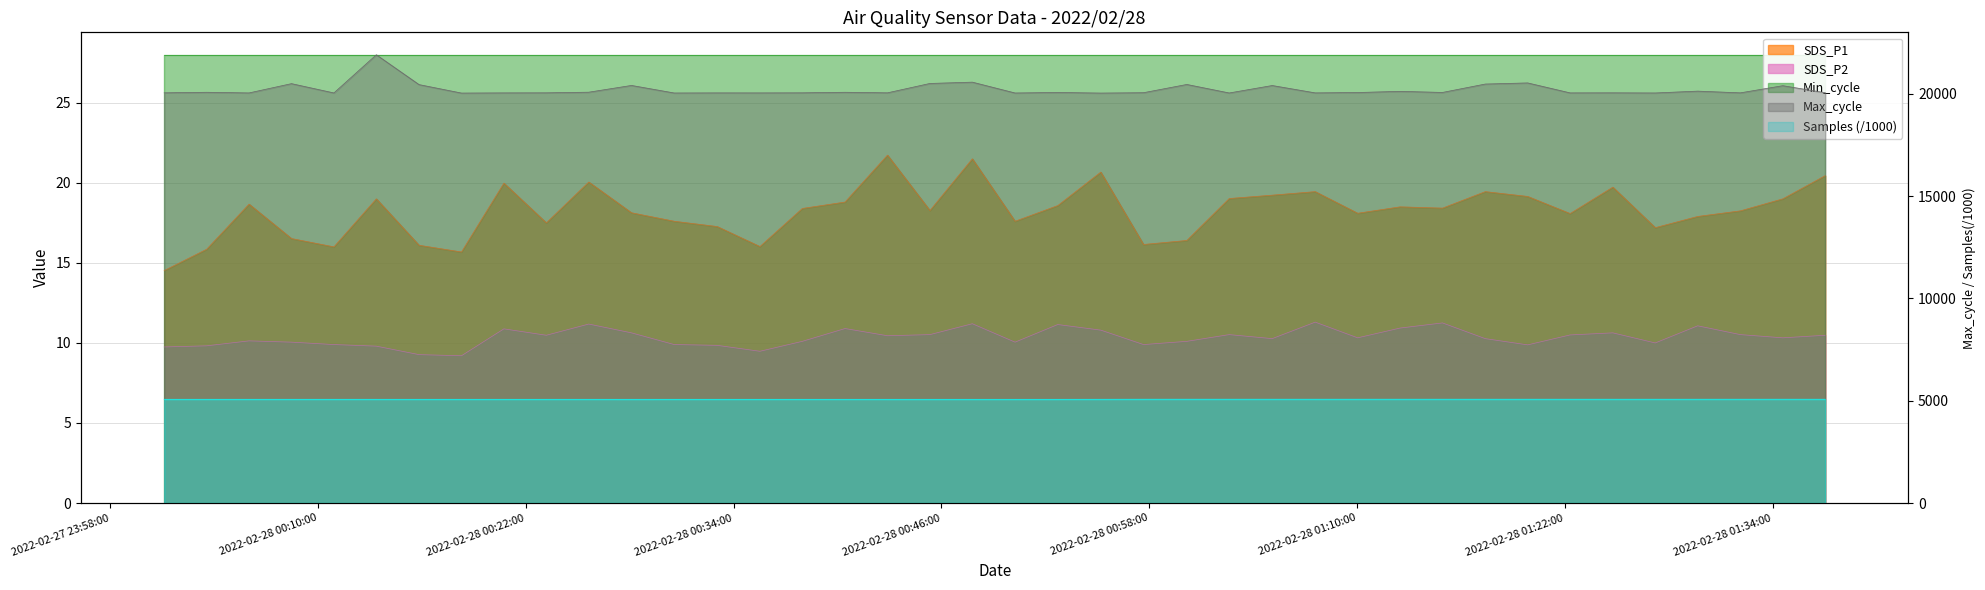

Does the chart have visible grid lines?

Yes